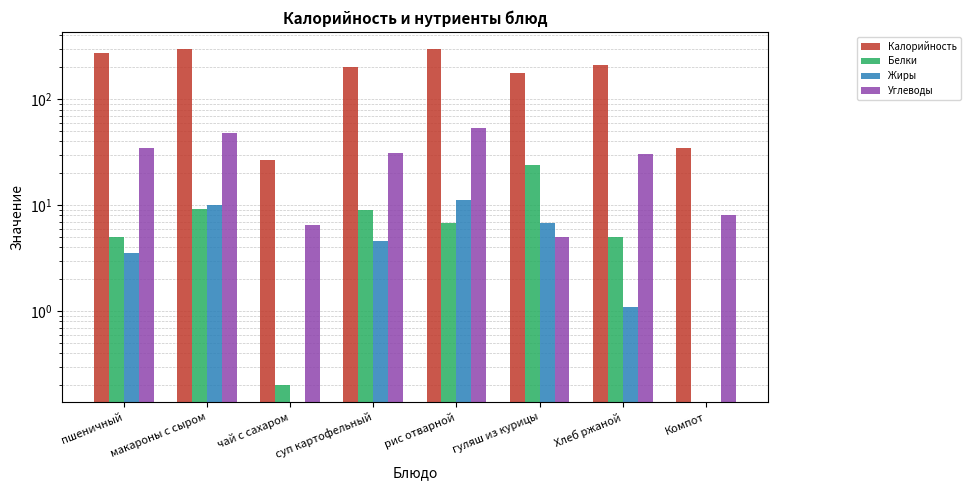

The Калорийность series shows 169.4 at рис отварной. True or false?

False